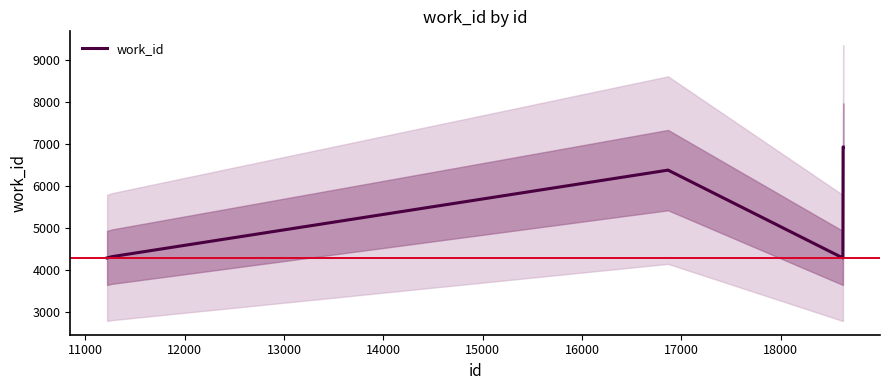

How many data points are less than 4323?

4